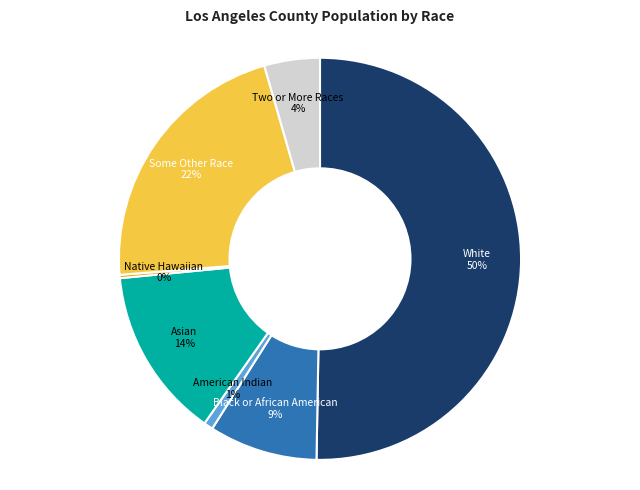

To the nearest percent, what is the difference between the largest and smallest slice percentages?

50%